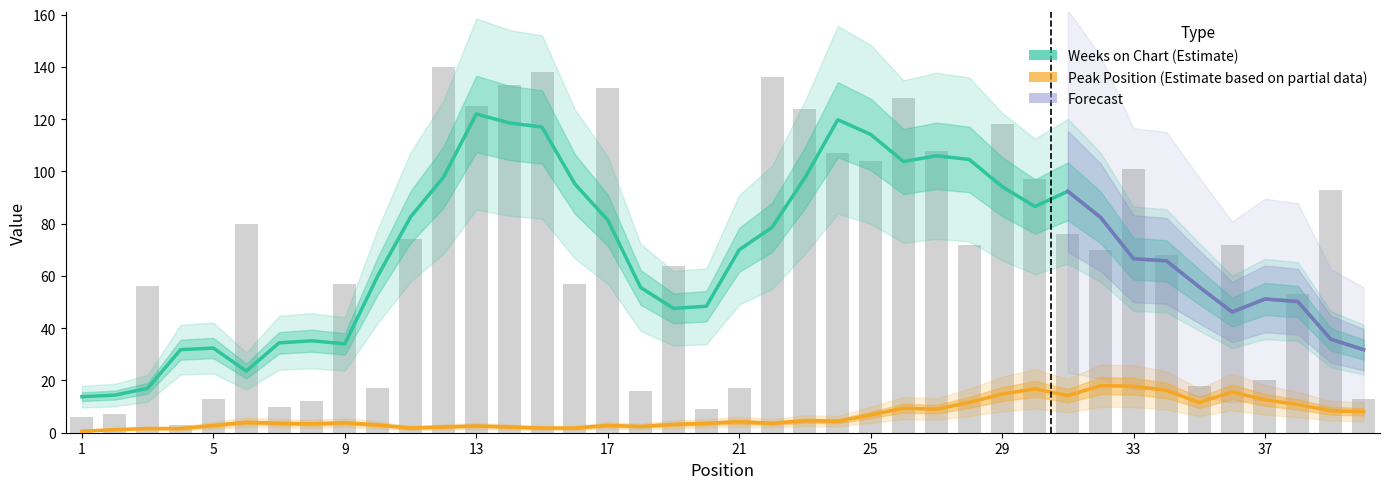

What is the difference between the maximum and minimum values?

137